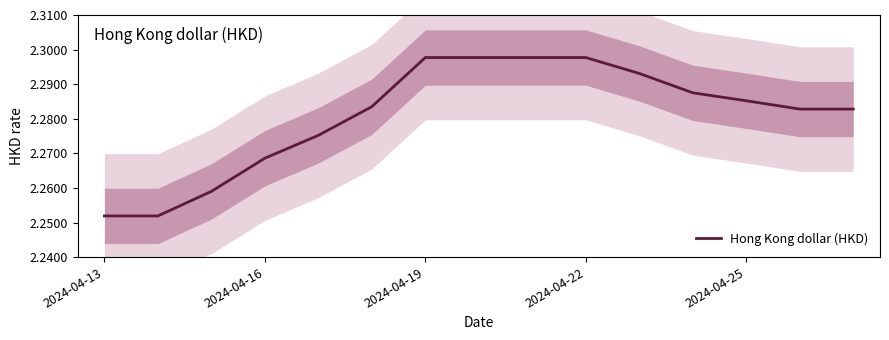

What is the average value?

2.3